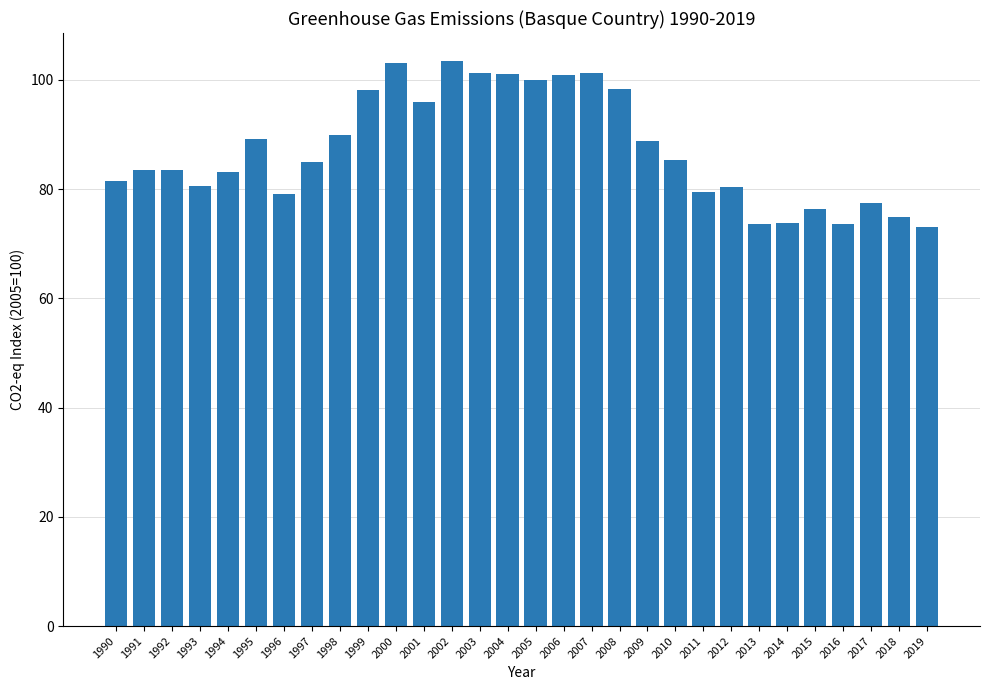

Approximately how many times larger is the value at 2005 compared to 2016?

1.4